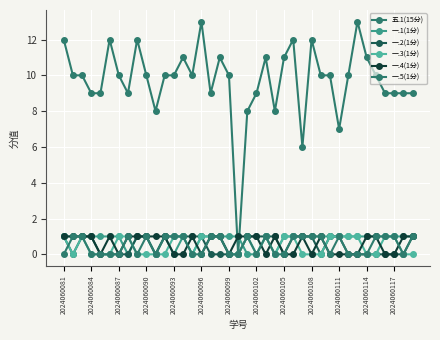

True or false: 五.1(15分) has more than 2 points higher than both neighbors.

True